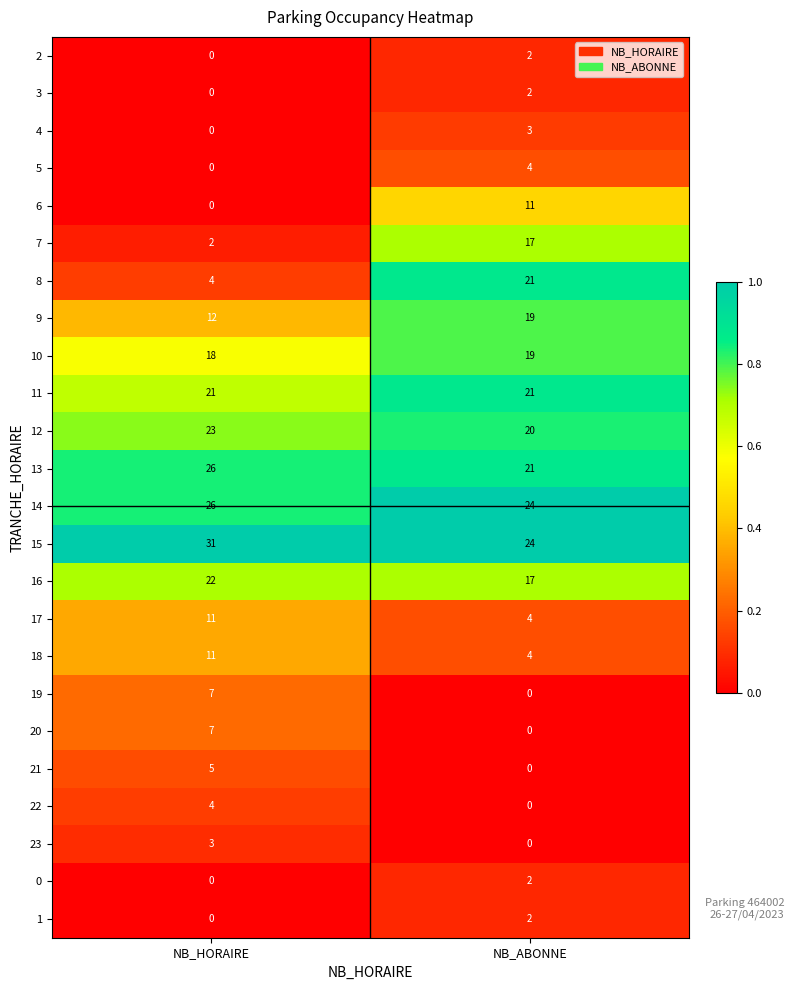

Read the 14 value at NB_ABONNE.

24